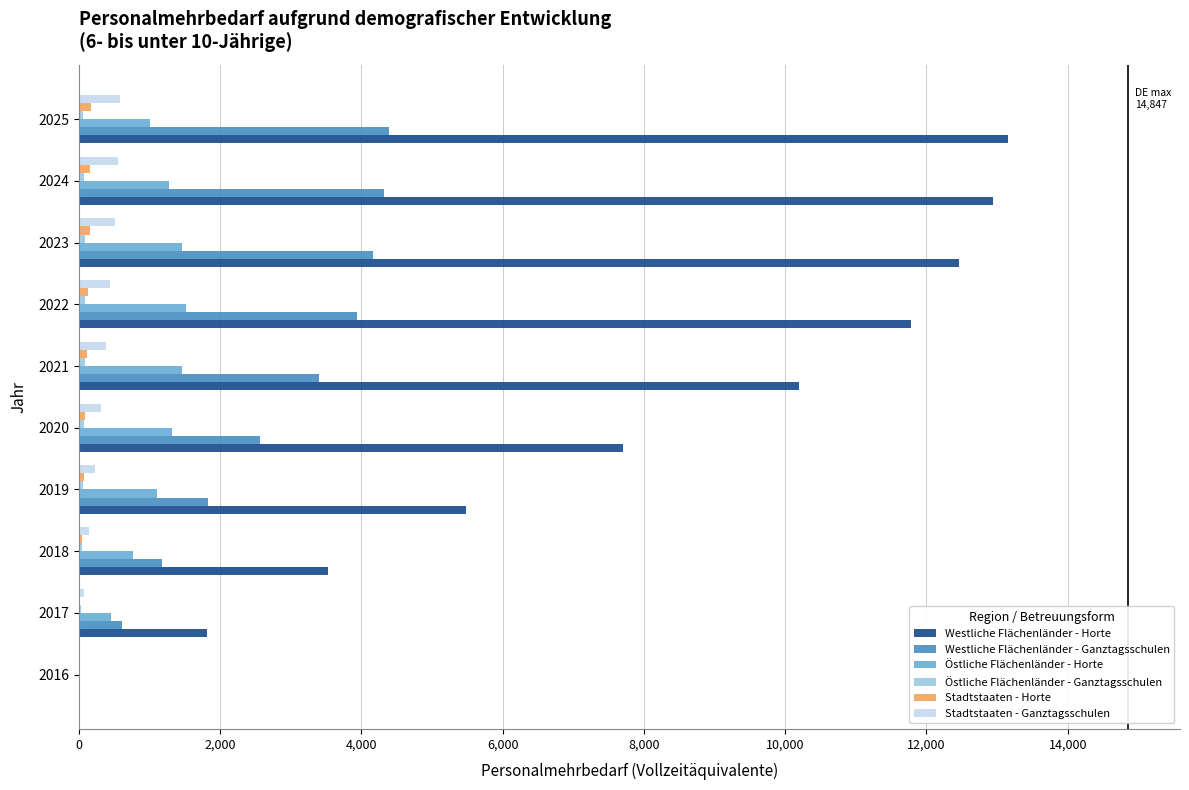

Between 2021 and 2025, which series saw the biggest shift?

Westliche Flächenländer - Horte